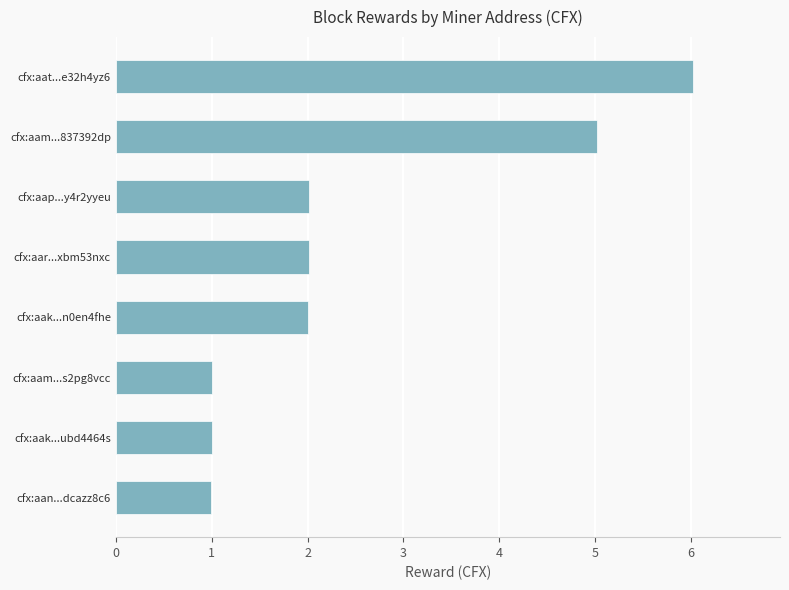

Does the chart contain any negative values?

No